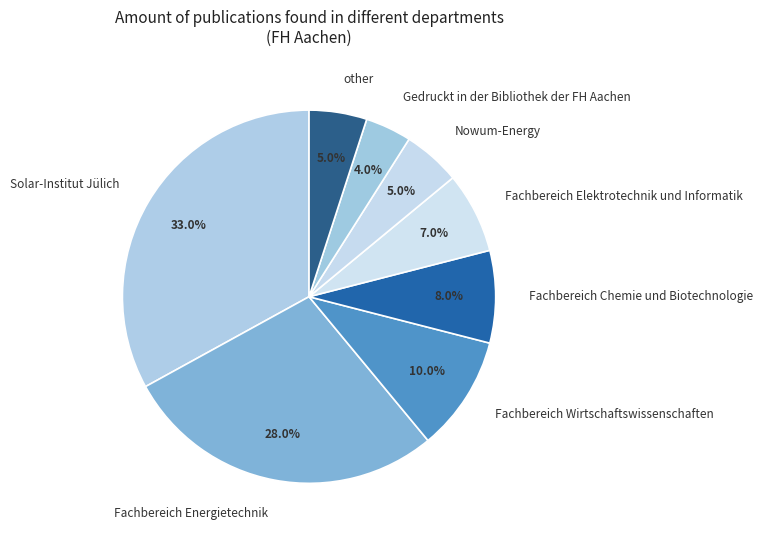

How many segments does this pie chart have?

8